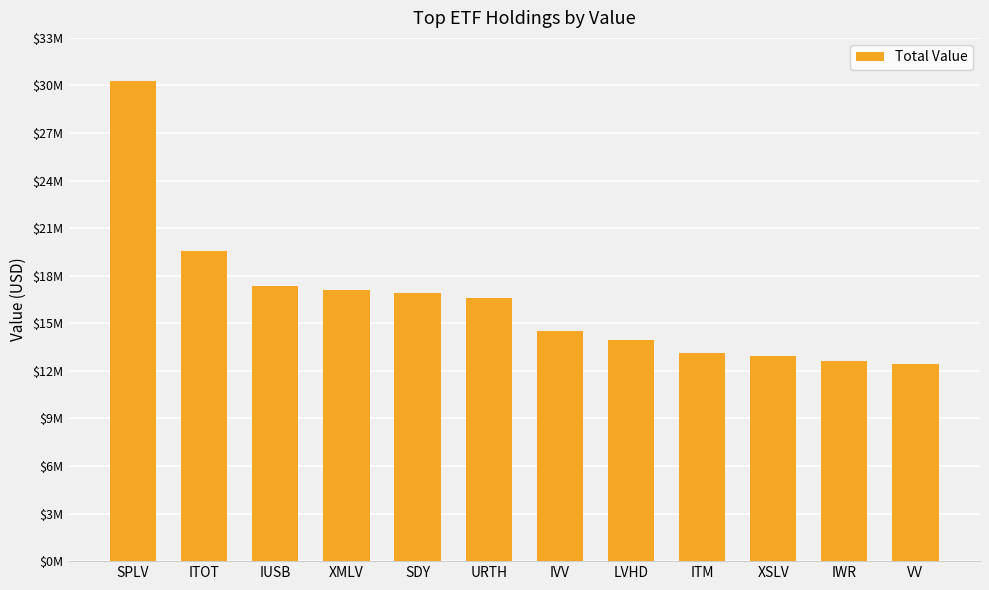

What is the difference between the values at XSLV and ITM?

186000